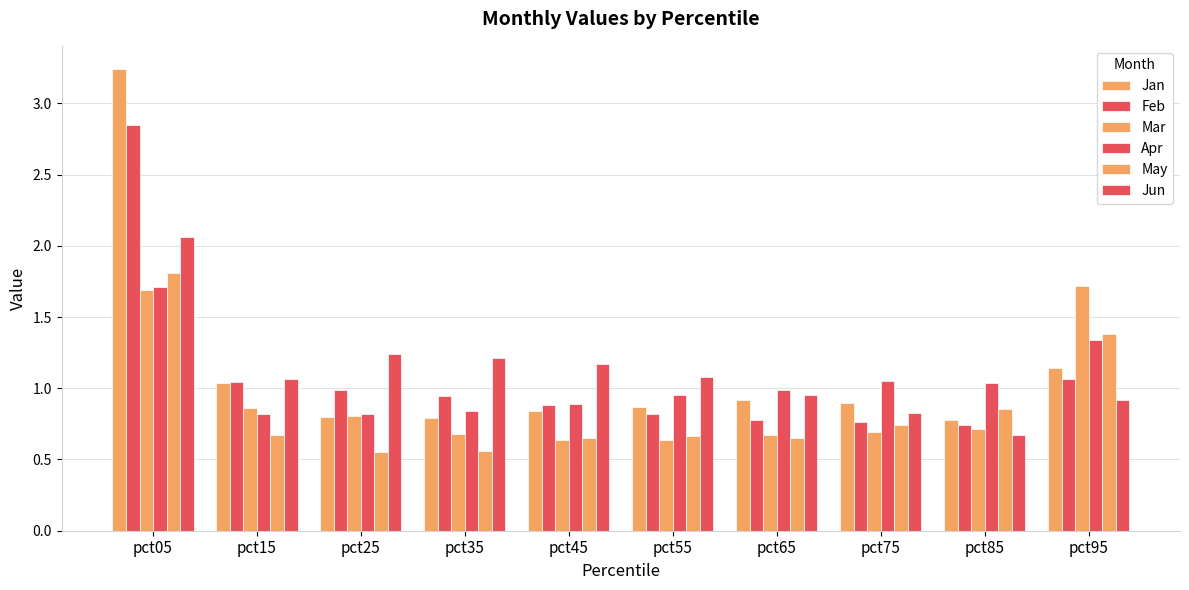

At which label does Mar reach its minimum?

pct55